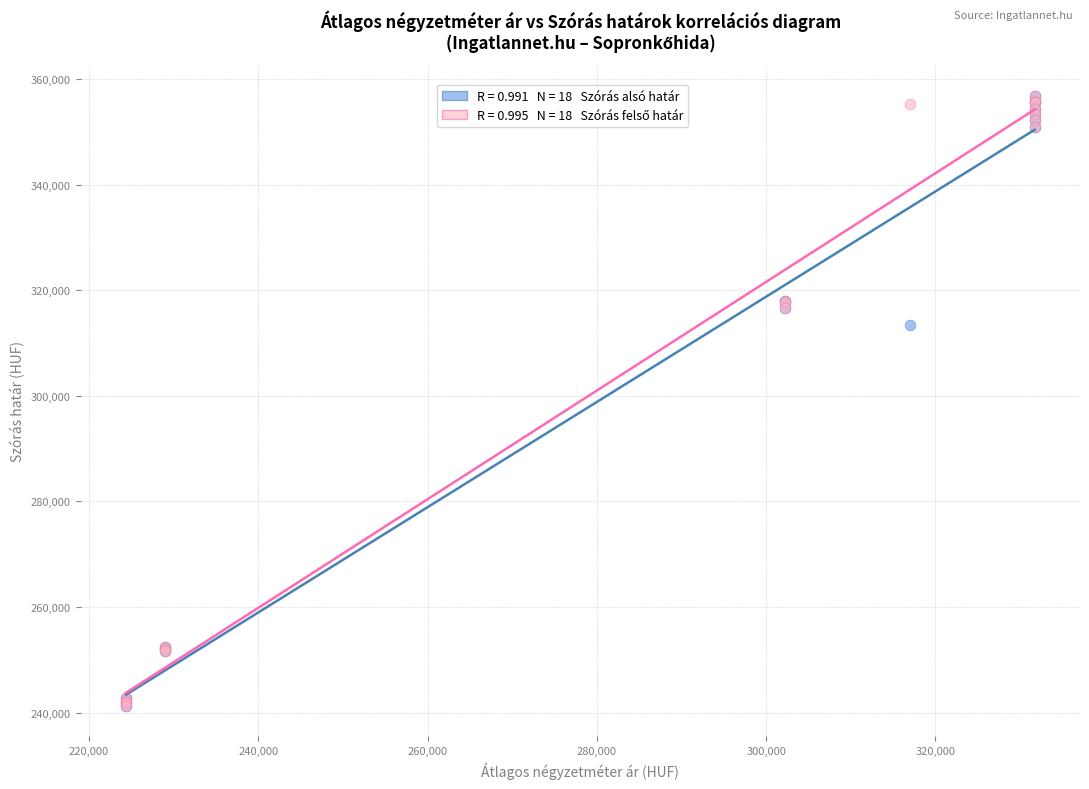

Across all series, what Y value is closest to 299081?

313434